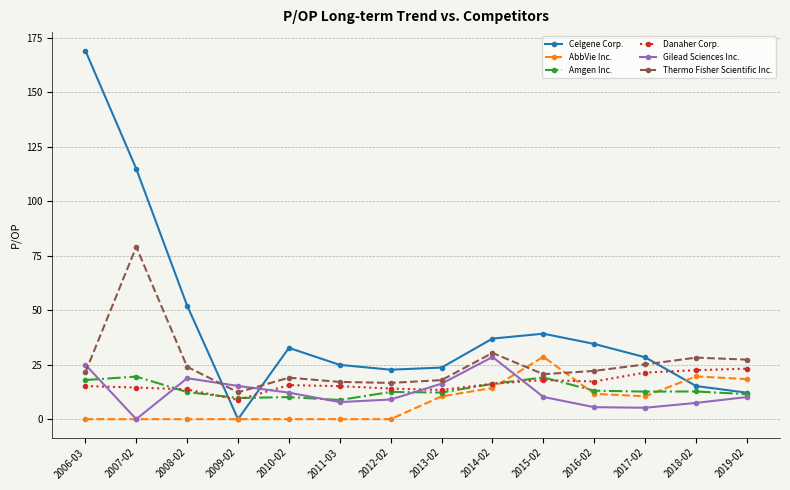

True or false: Danaher Corp. has more than 1 interior local peaks.

True